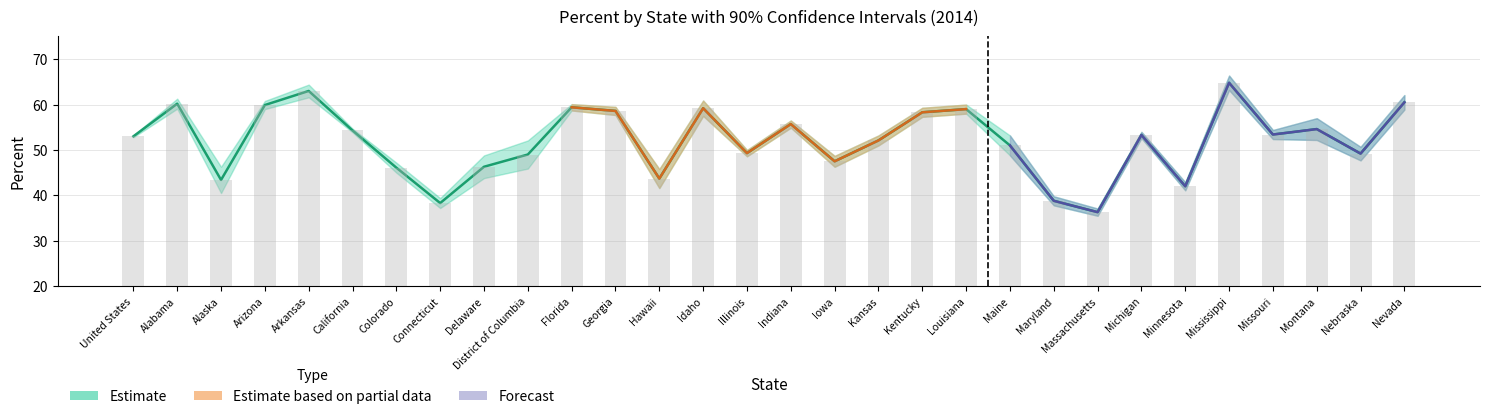

What position from the right is Indiana?

15